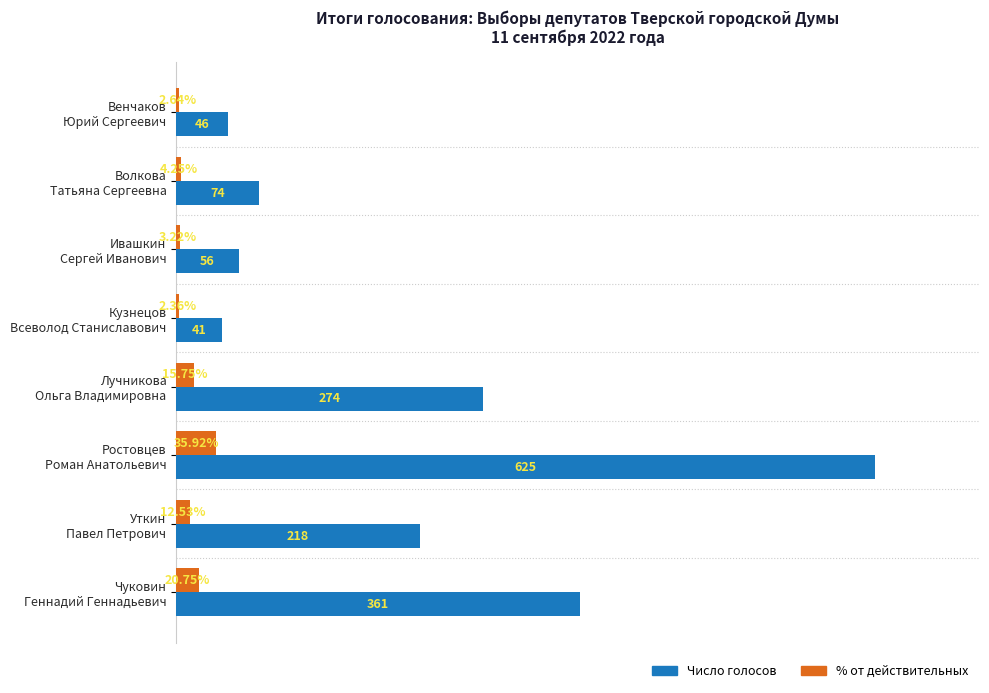

At which label does % от действительных reach its minimum?

Кузнецов
Всеволод Станиславович